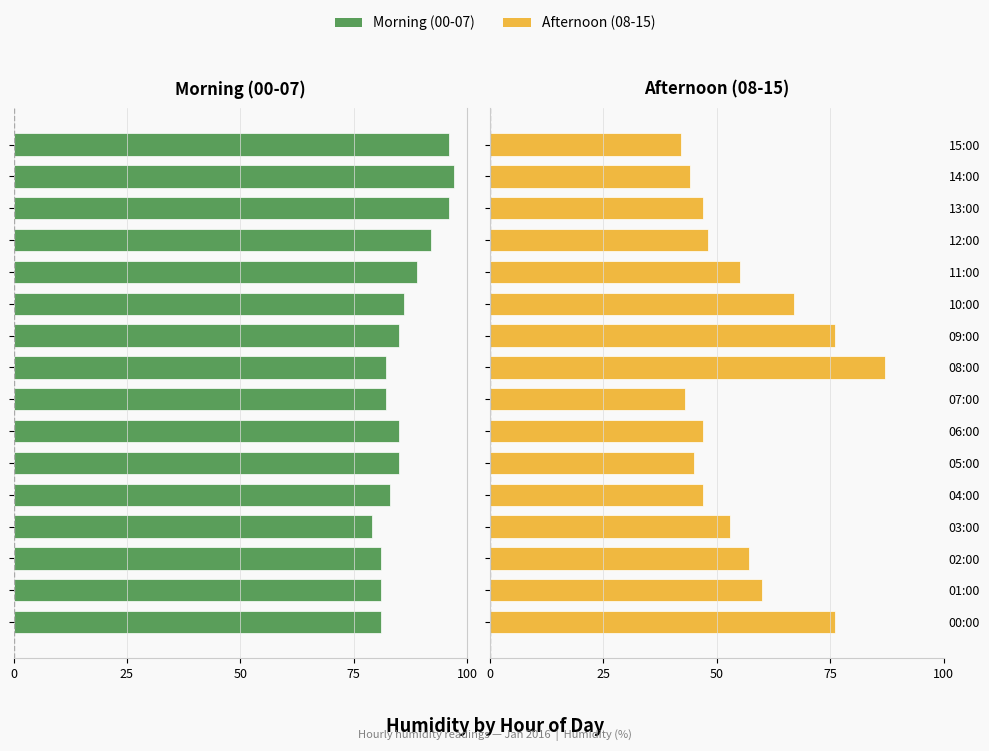

How many bars are there in total?

32